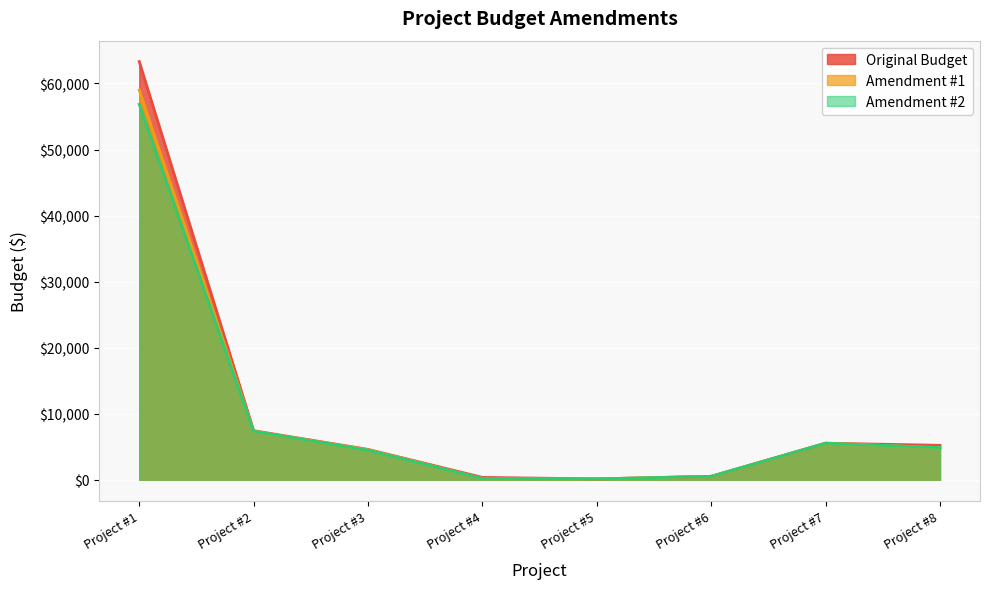

Is it true that Amendment #1 equals 518.0 at Project #6?

True